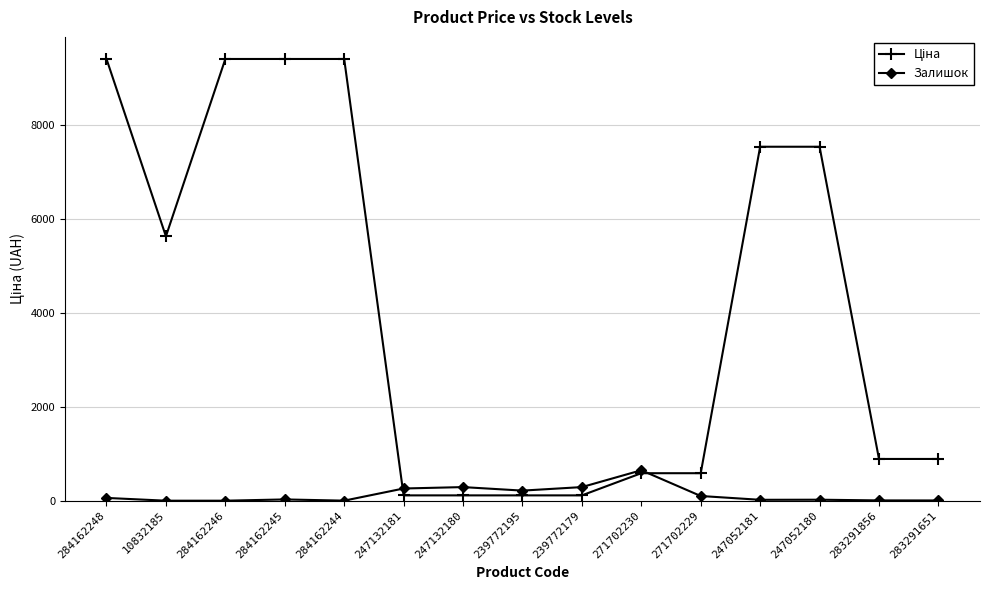

True or false: Залишок has a value of 19.0 at 247052181.

True